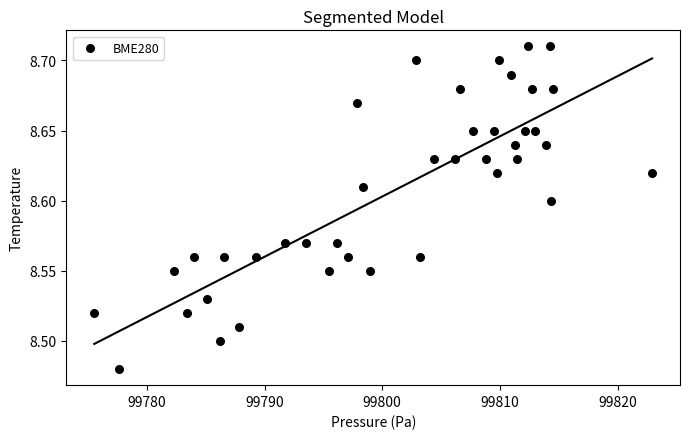

What is the range of X values (max minus min)?

47.4